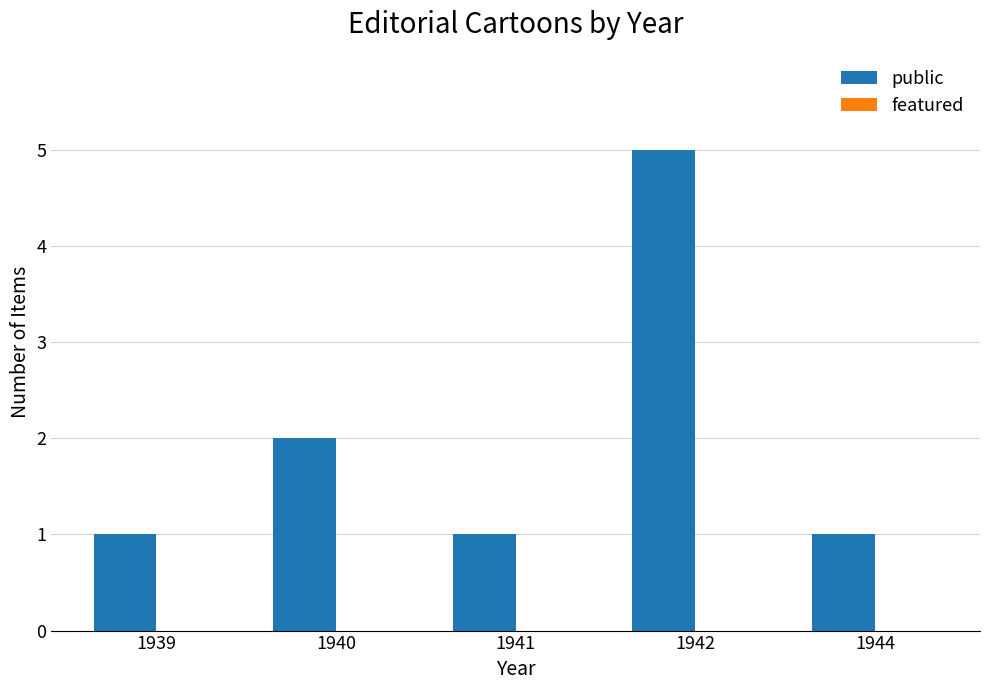

At which category does the chart reach its peak across all series?

1942